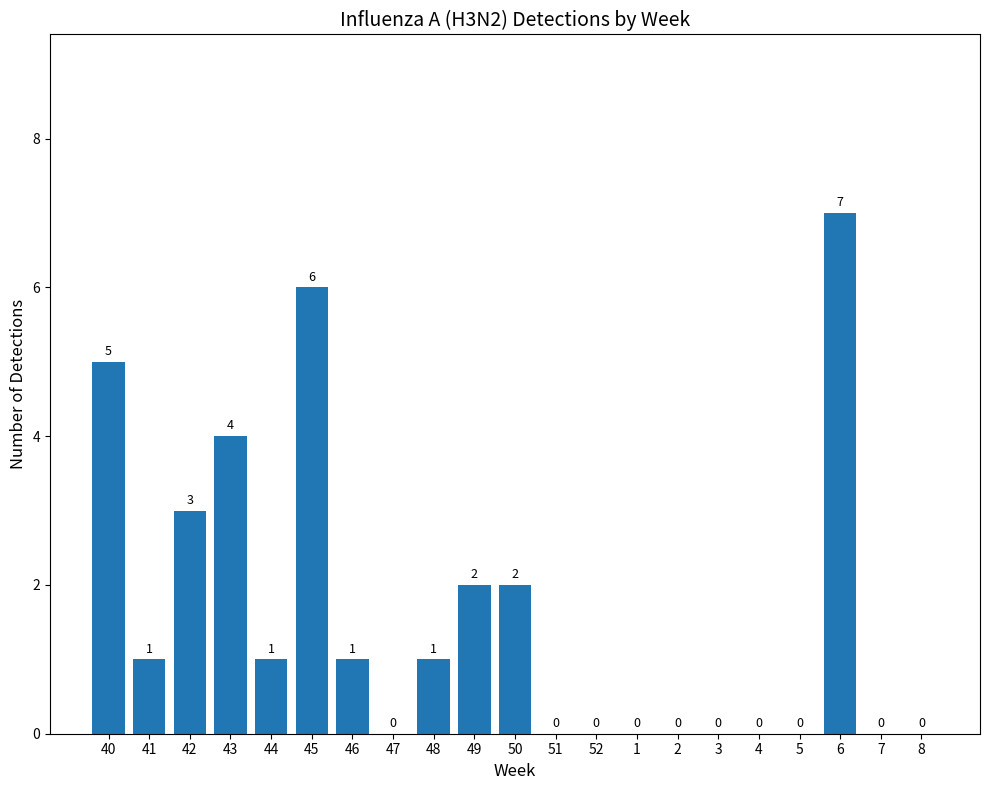

Reading left to right, list all the values displayed in this chart.

5	1	3	4	1	6	1	0	1	2	2	0	0	0	0	0	0	0	7	0	0